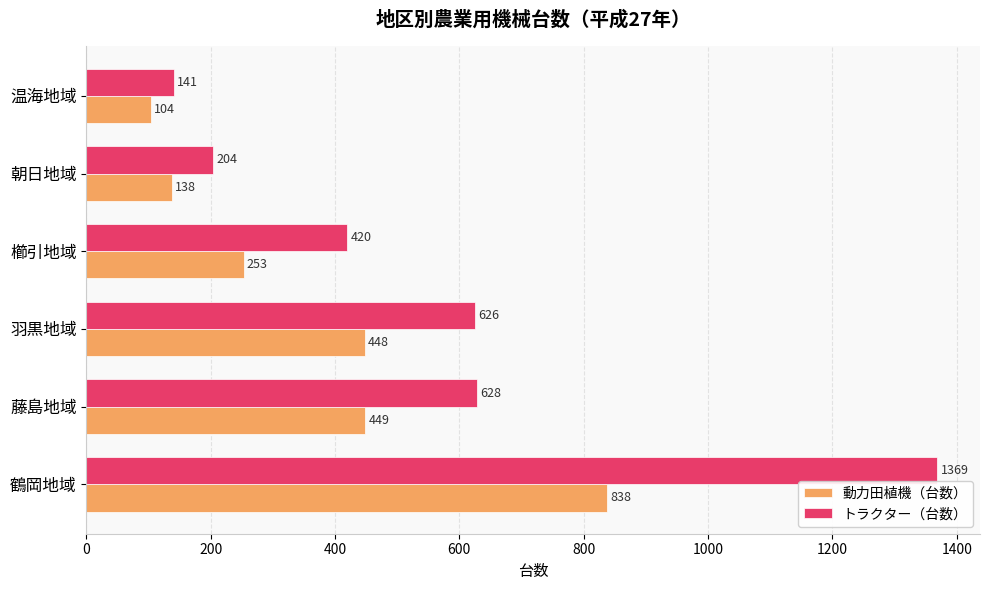

What is the difference between the maximum and minimum values in the 動力田植機（台数） series?

734